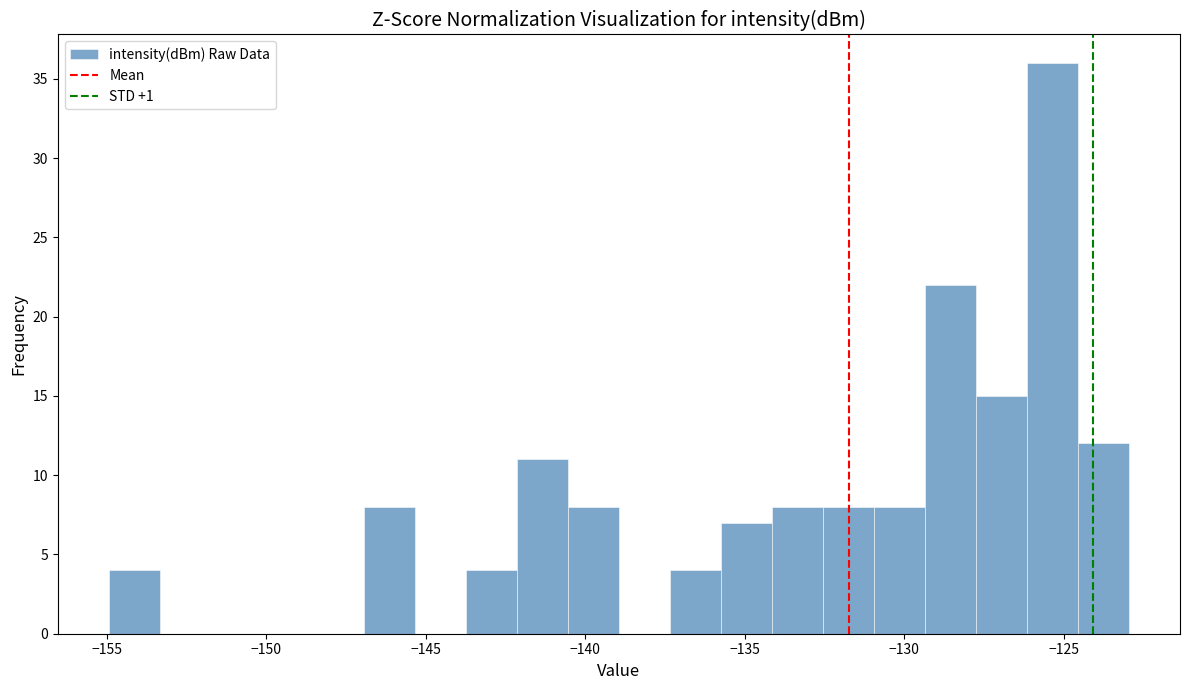

Around what value on the x-axis is the tallest bar? Give the approximate position of its centre, as read against the axis.

-125.5